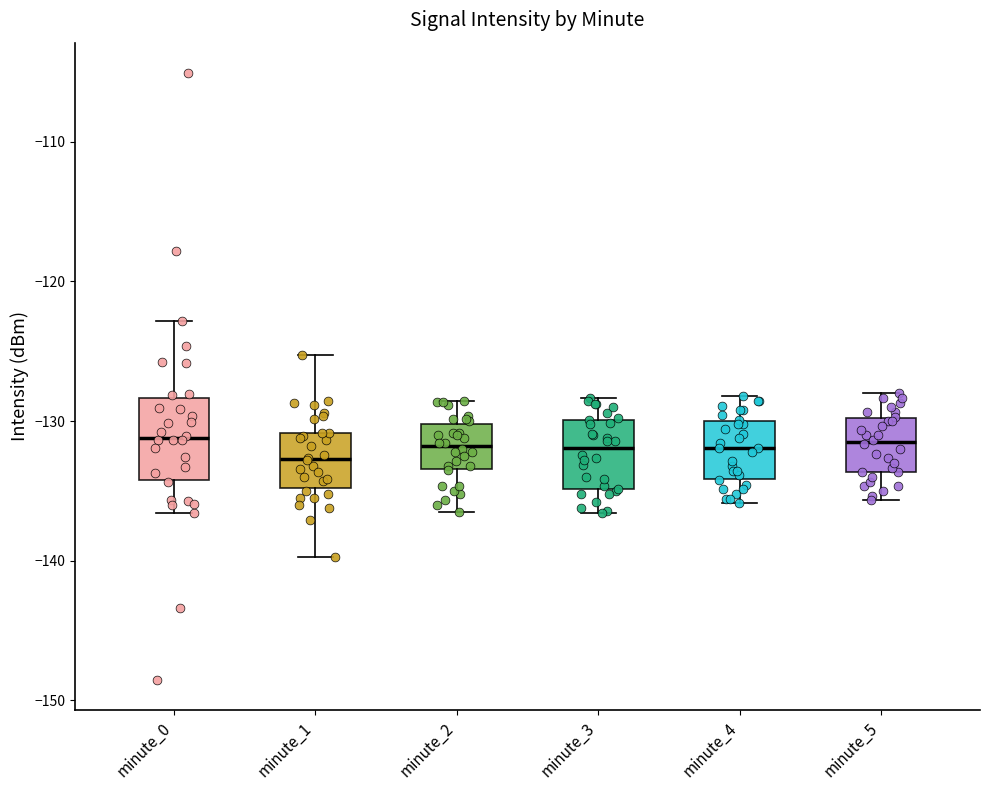

Reading left to right, transcribe this box plot: for each box, give where its median line is, the range the box spans, and where its two whiskers end, as read against the y-axis. The values are not printed on the chart, so give them approximately, as read against the axis.

minute_0: median -131, box -134 to -128, whiskers -137 to -123
minute_1: median -133, box -135 to -131, whiskers -140 to -125
minute_2: median -132, box -133 to -130, whiskers -137 to -129
minute_3: median -132, box -135 to -130, whiskers -137 to -128
minute_4: median -132, box -134 to -130, whiskers -136 to -128
minute_5: median -132, box -134 to -130, whiskers -136 to -128